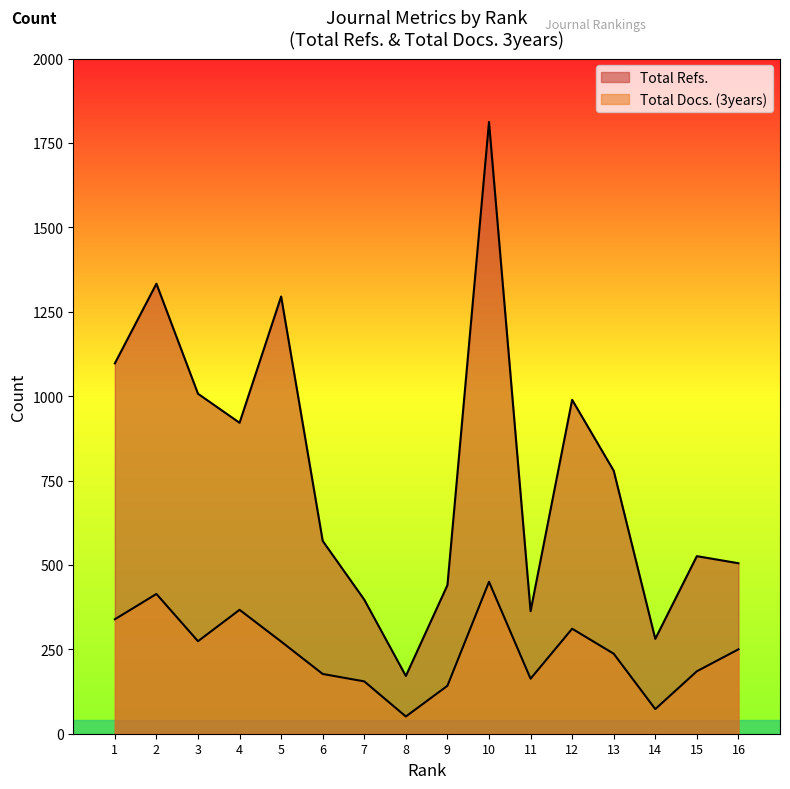

Which series has the largest range (max minus min)?

Total Refs.